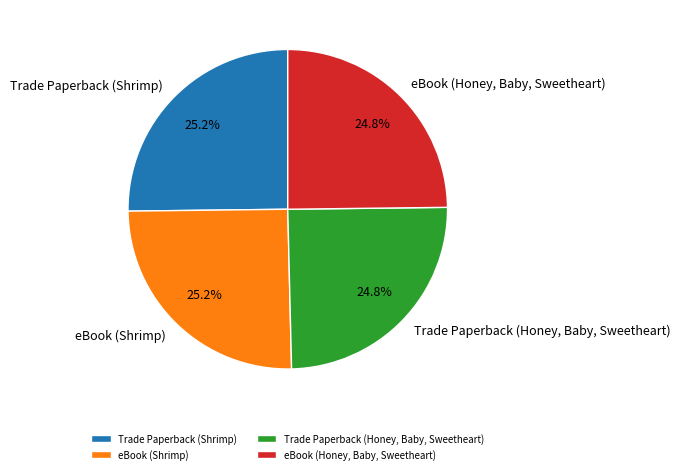

True or false: eBook (Shrimp) accounts for 25% of the total.

True